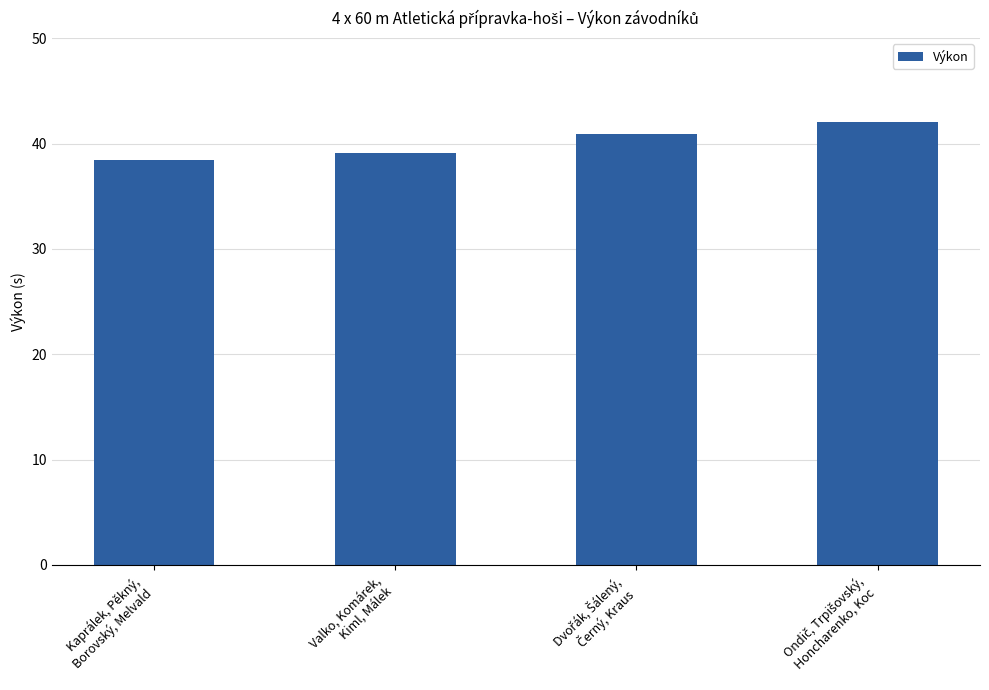

What is the minimum value shown in the chart?

38.4